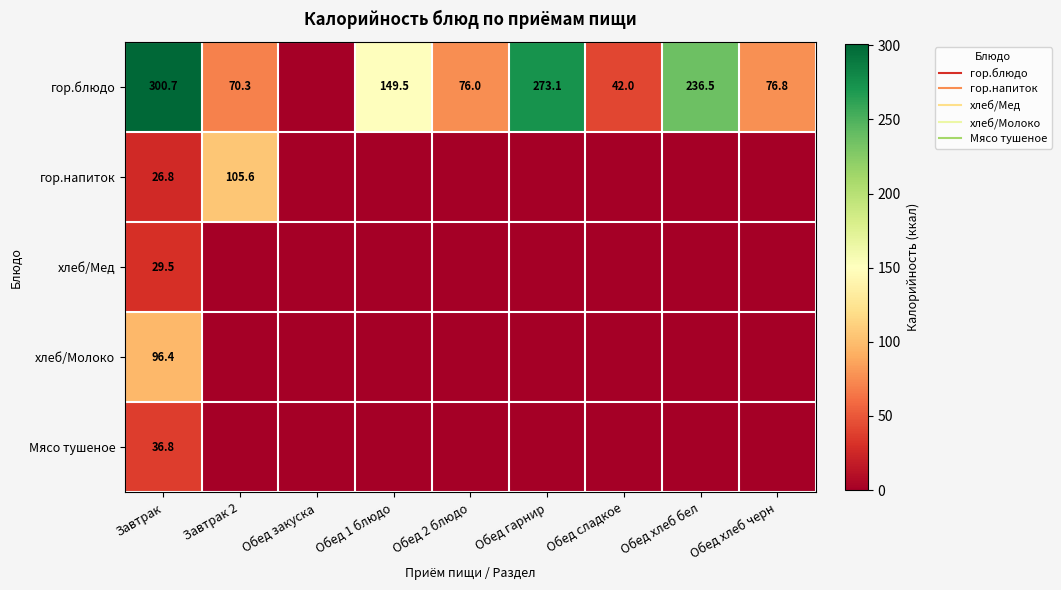

Which series has the largest total across all categories?

гор.блюдо